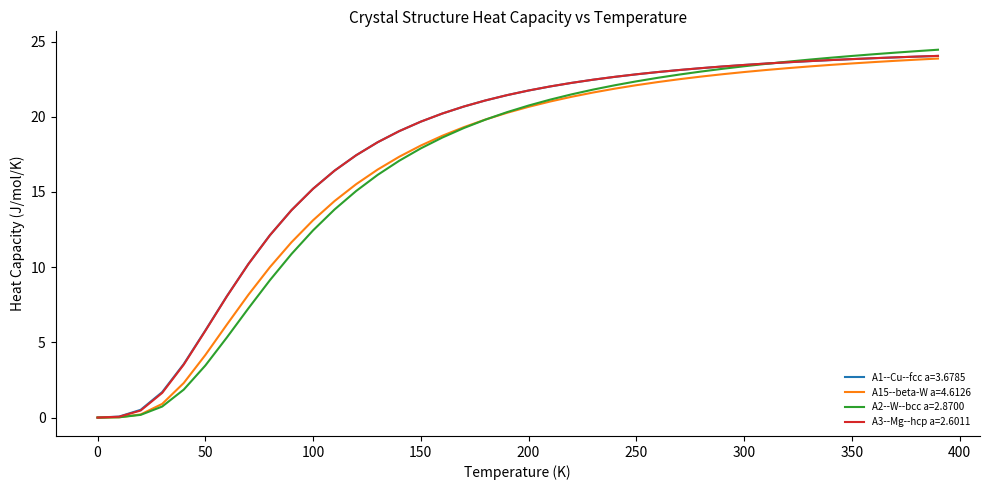

Which series ends up on top after the final intersection of A2--W--bcc a=2.8700 and A15--beta-W a=4.6126?

A2--W--bcc a=2.8700